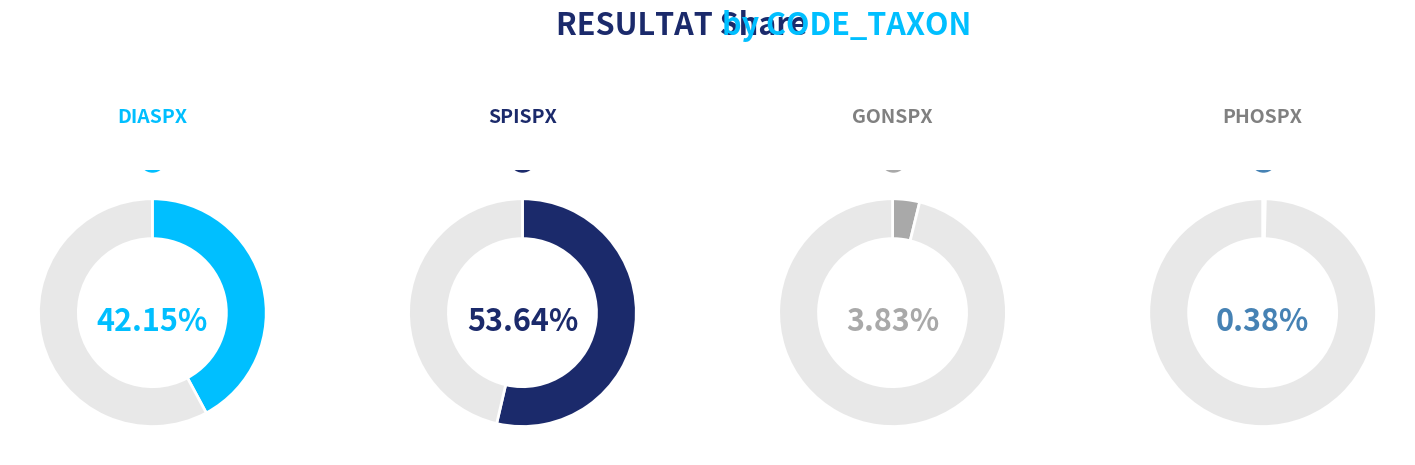

True or false: SPISPX accounts for 39% of the total.

False